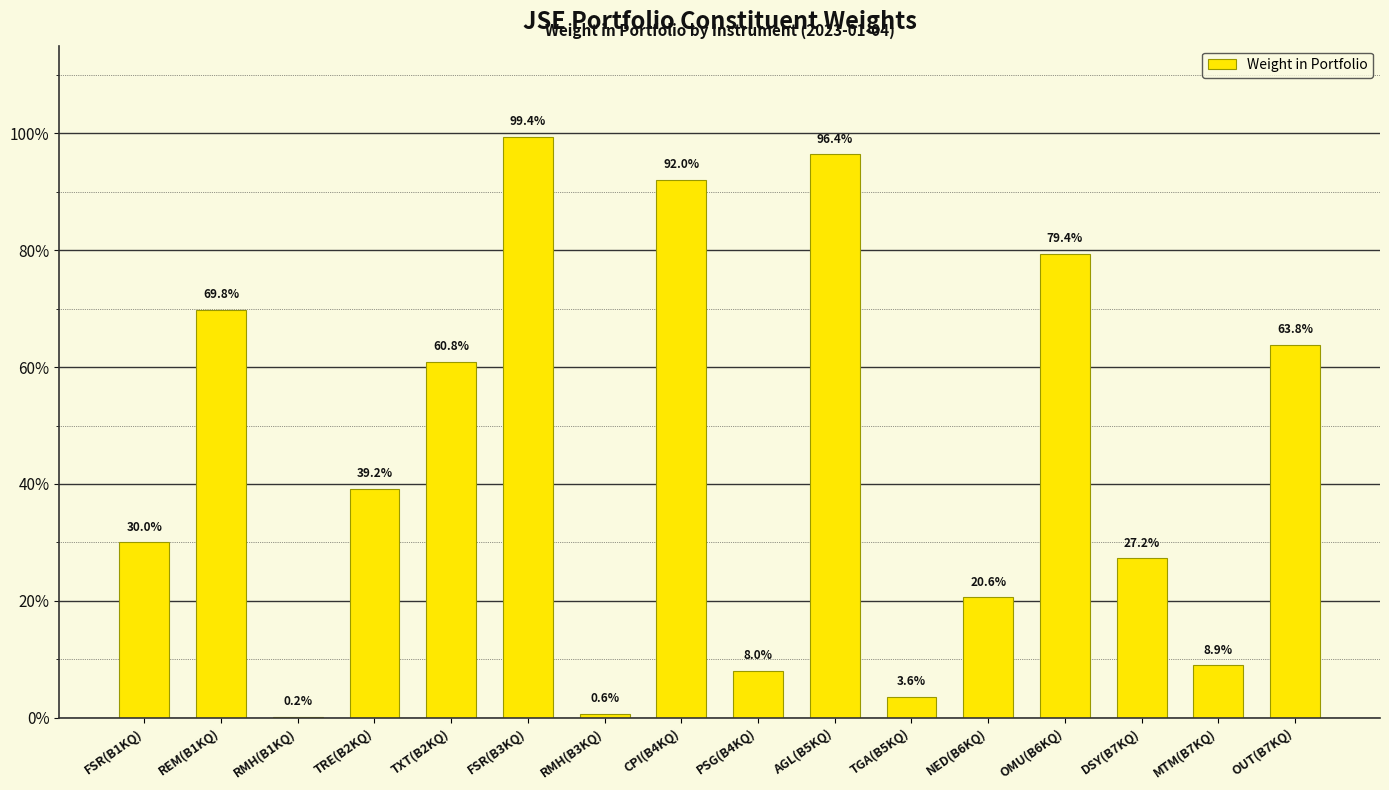

Is it true that the value at TRE(B2KQ) is 0.5?

False